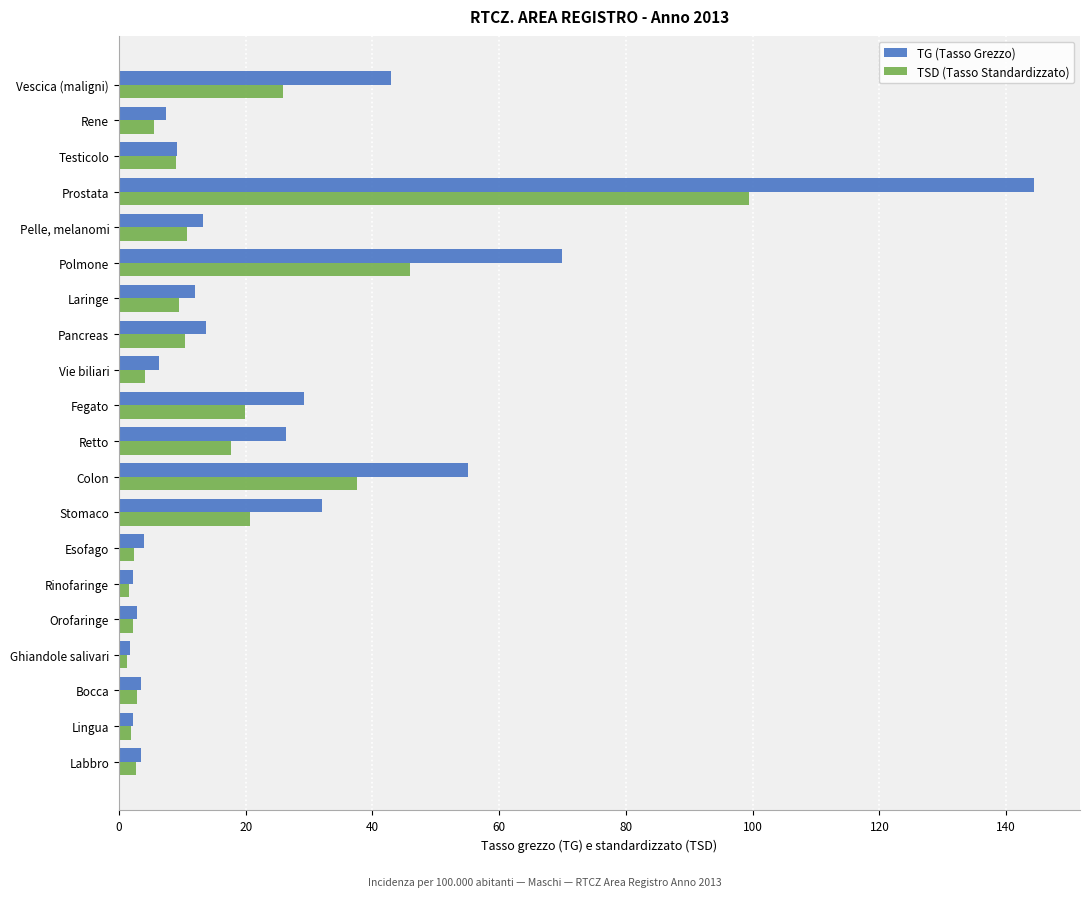

What is the difference between the maximum and second lowest values in the TG (Tasso Grezzo) series?

142.1